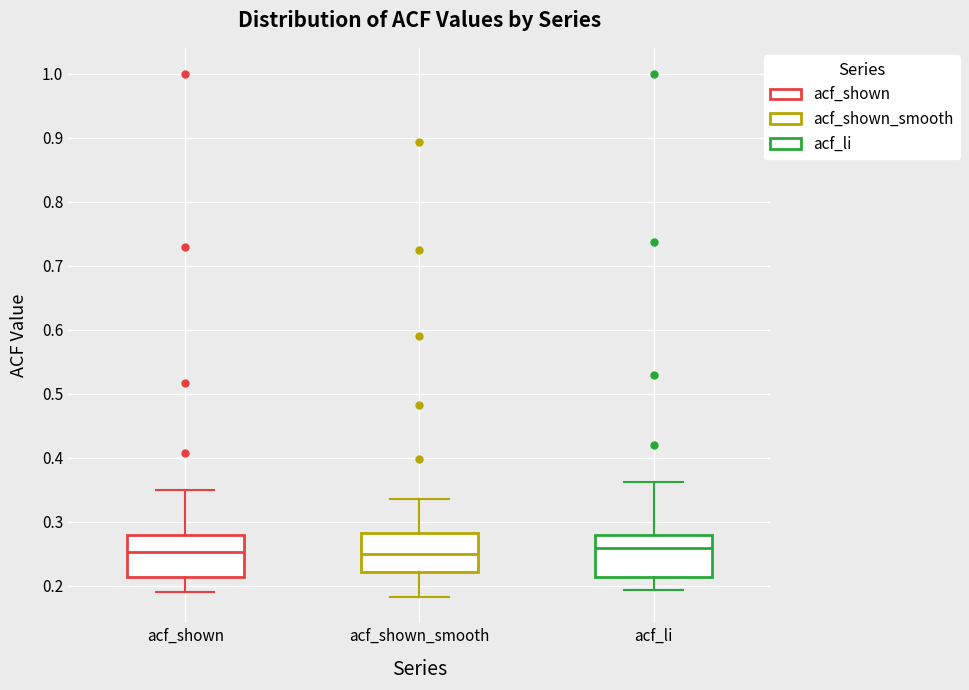

Where does the median line of the box for acf_shown sit on the y-axis? The values are not printed on the chart, so give them approximately, as read against the axis.

0.25